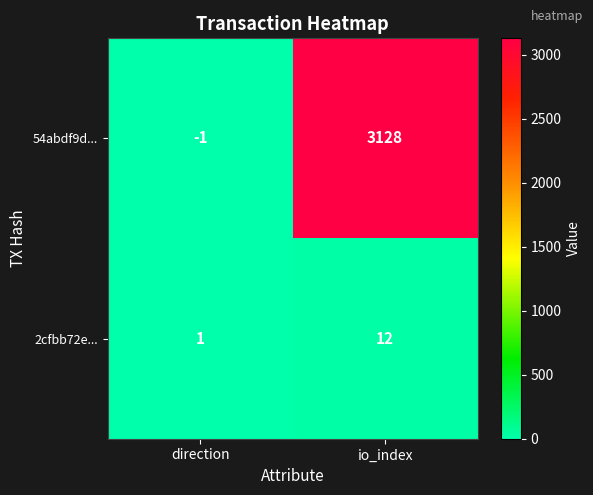

What is the total value across all series at io_index?

3140